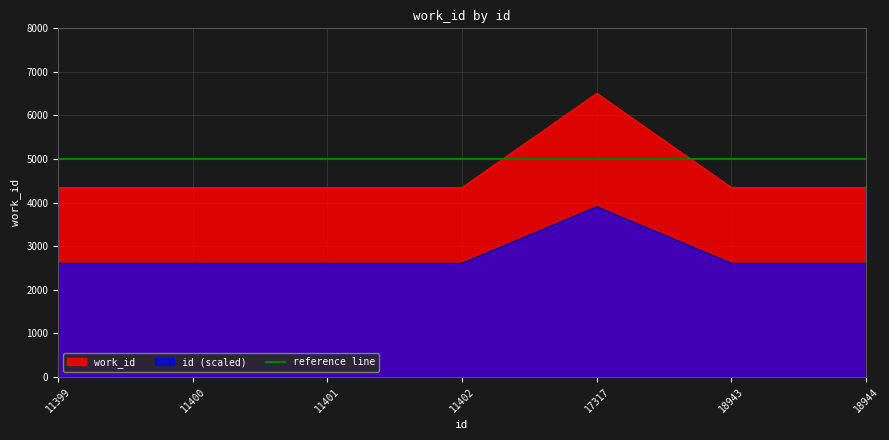

What is the value of the 4th point from the left?

4346